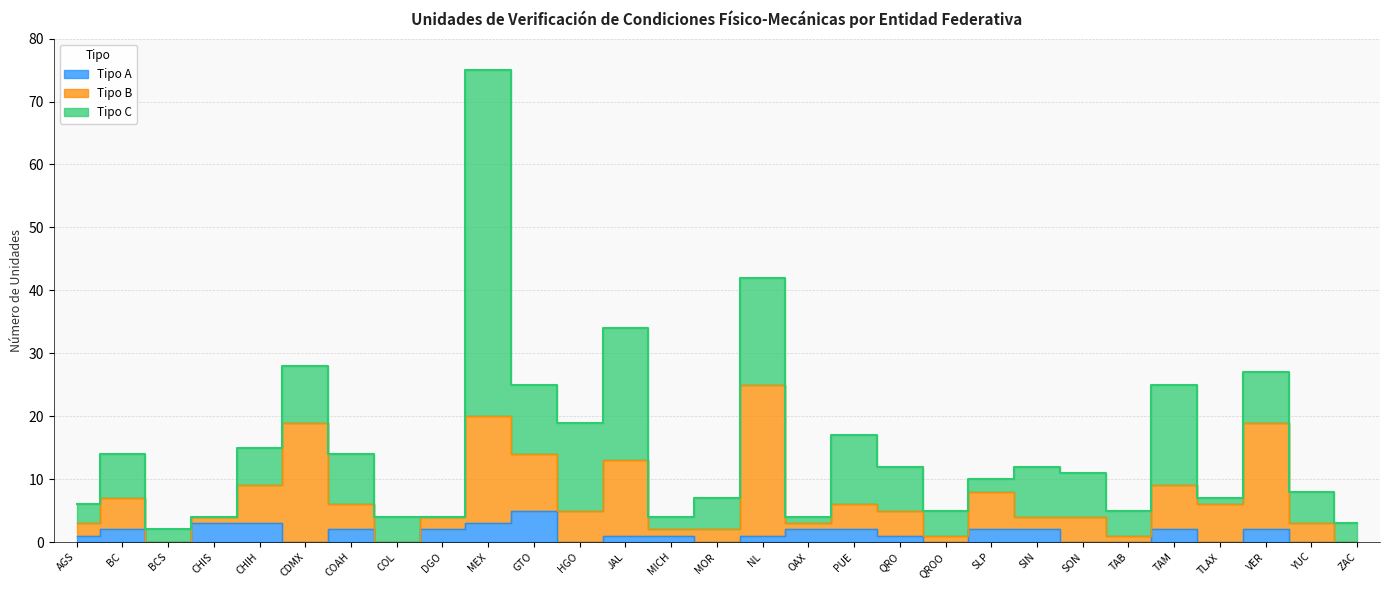

What is the label of the 29th point from the left?

ZAC